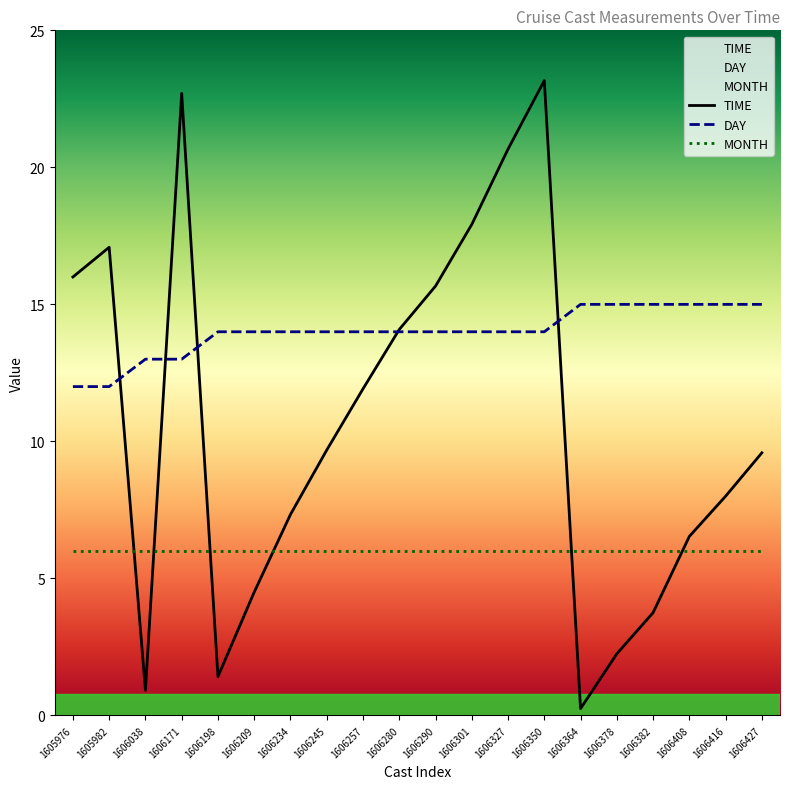

True or false: DAY and MONTH intersect in this chart.

False